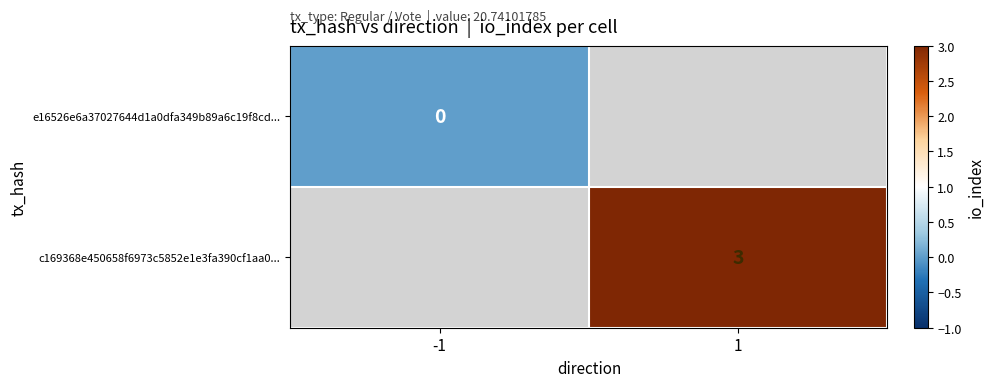

The value of c169368e450658f6973c5852e1e3fa390cf1aa0... at 1 is 3. True or false?

True